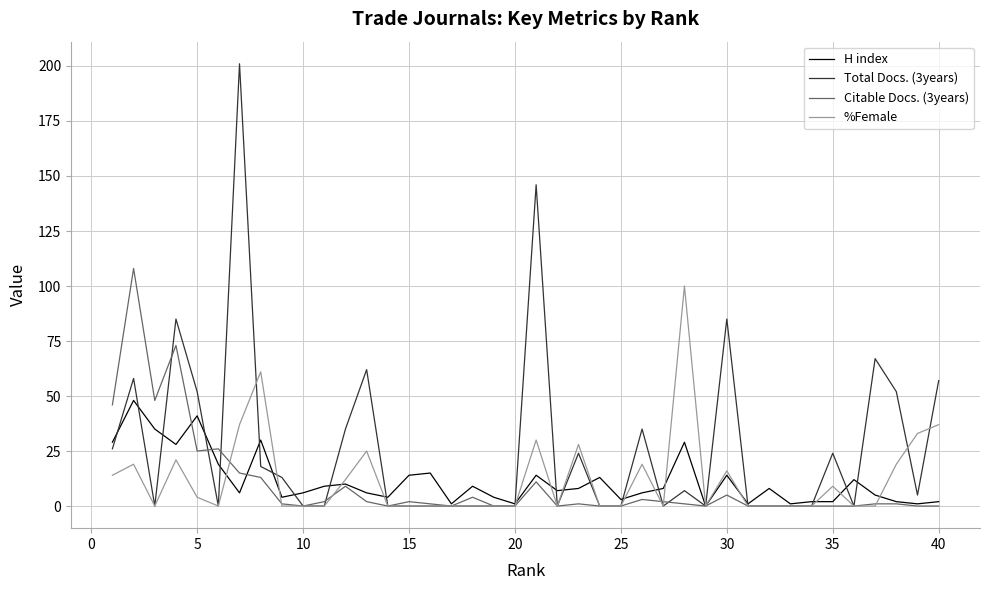

How many lines are shown in the chart?

4